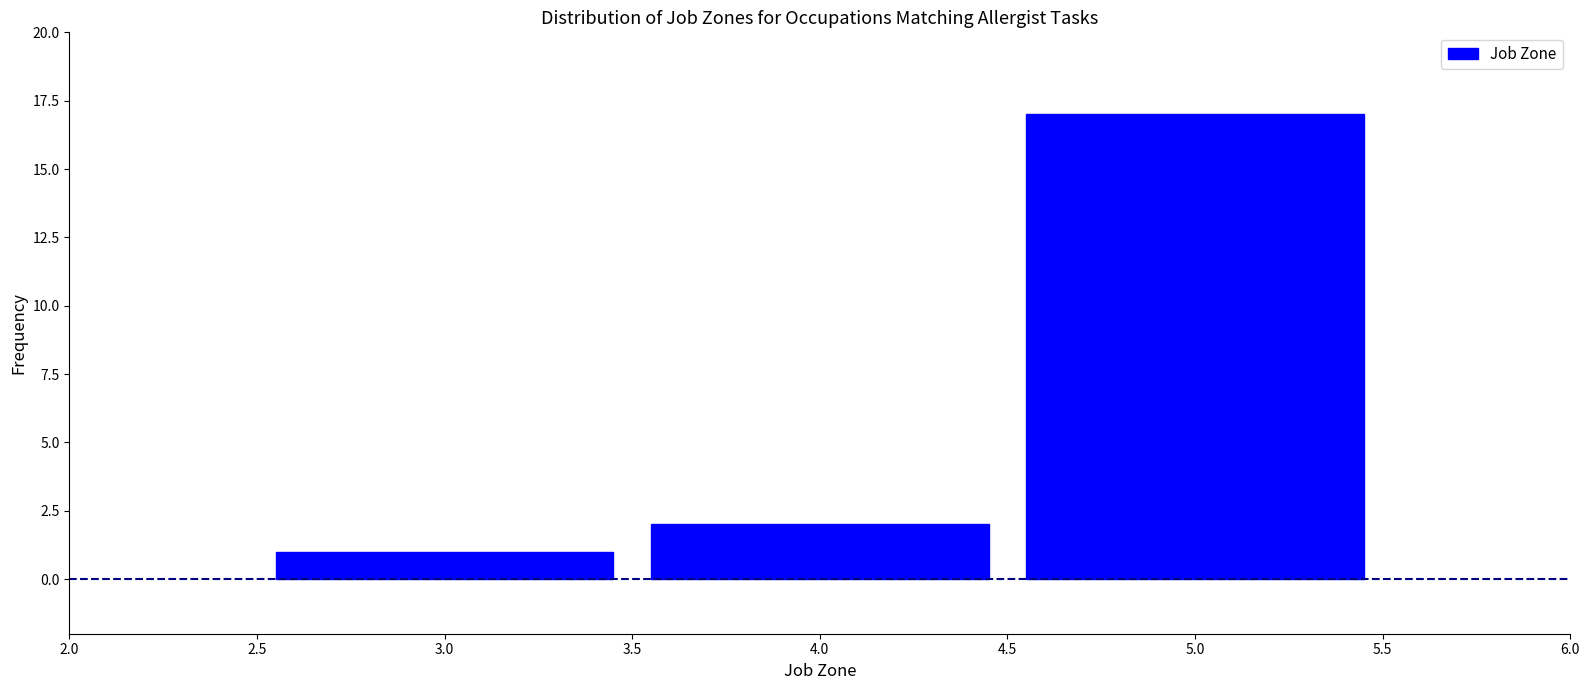

Reading left to right, list every bar in this chart as the range it spans on the x-axis followed by its height. The values are not printed on the chart, so give them approximately, as read against the axis.

2.5 to 3.5: 1
3.5 to 4.5: 2
4.5 to 5.5: 17